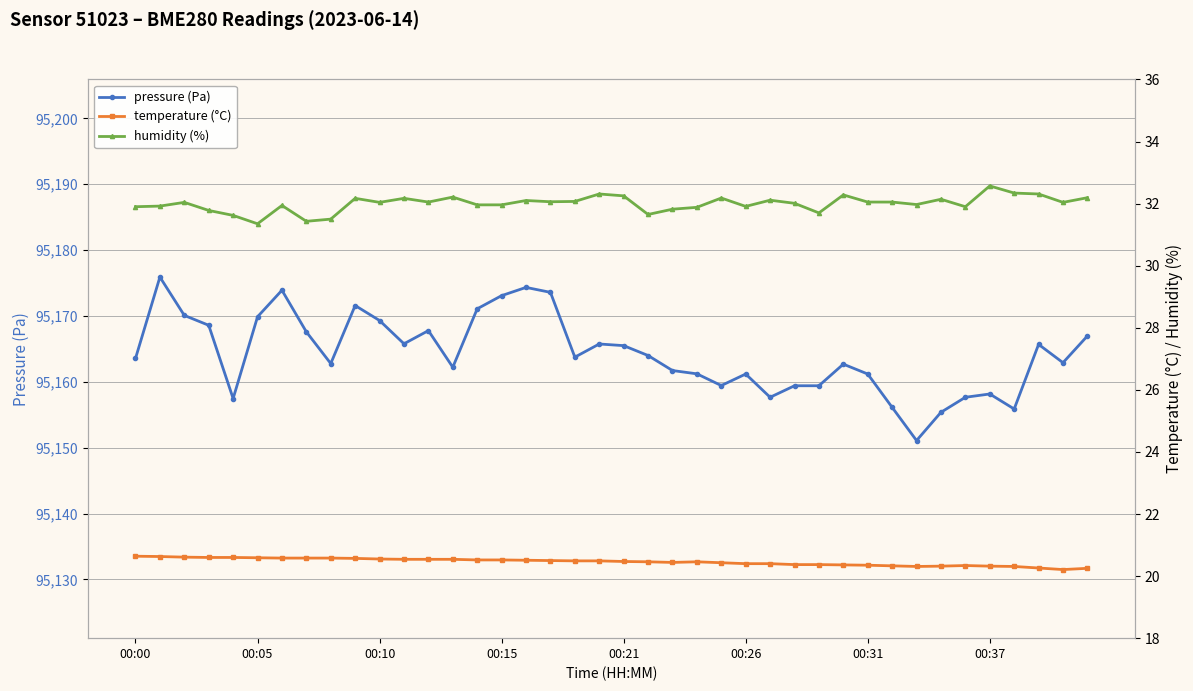

Where does the pressure (Pa) series first go above 95163?

00:00